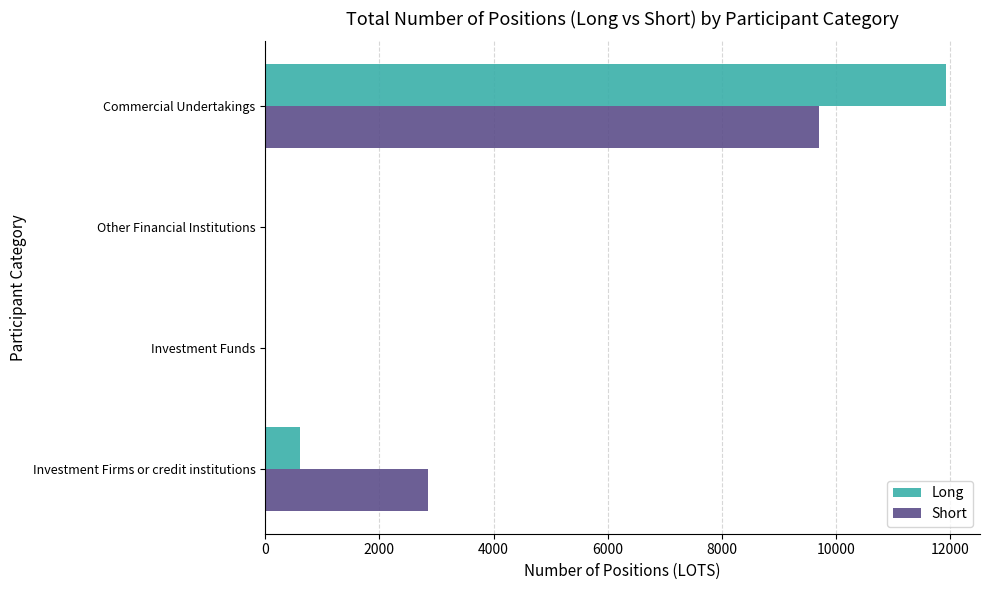

Which series changed the most between Investment Firms or credit institutions and Other Financial Institutions?

Short